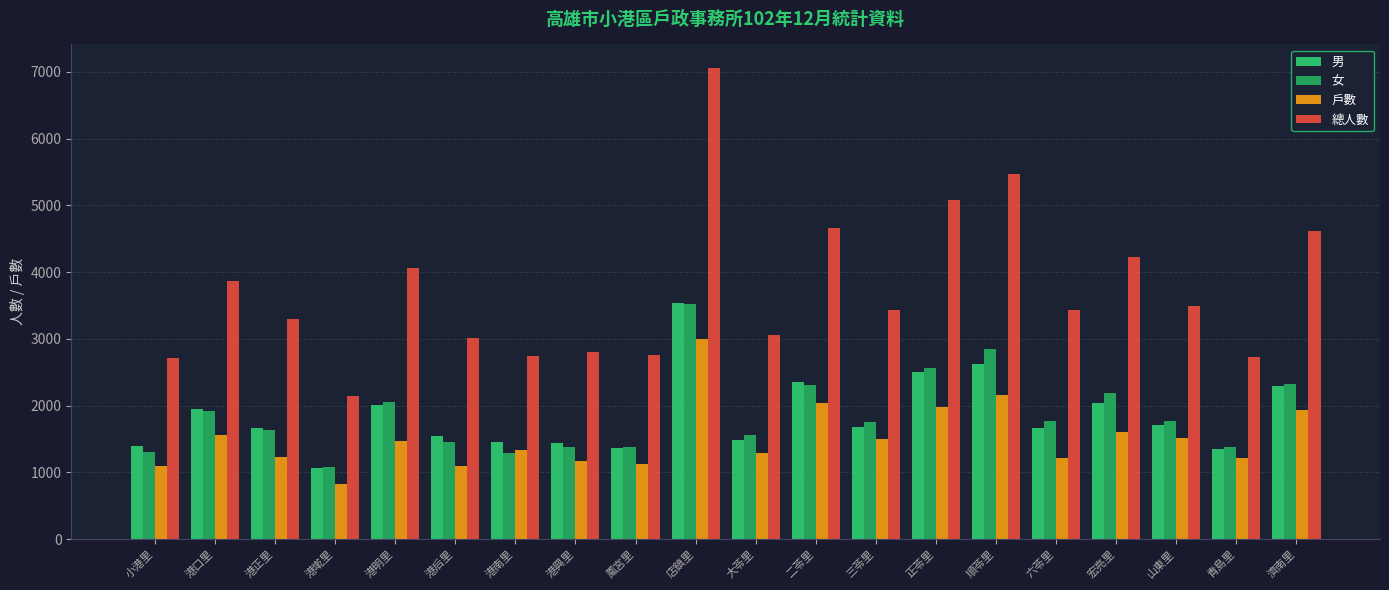

What is the spread (max minus min) of values at 二苓里?

2622